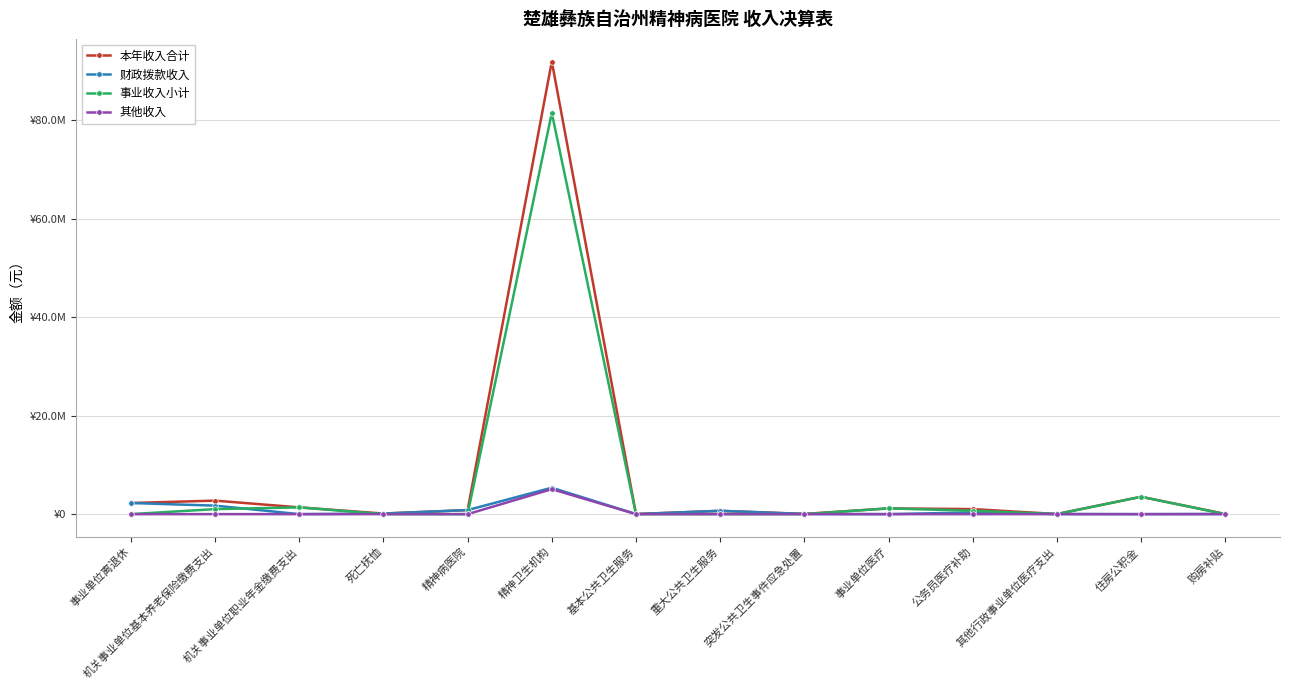

The 财政拨款收入 series shows 117946.7 at 死亡抚恤. True or false?

True